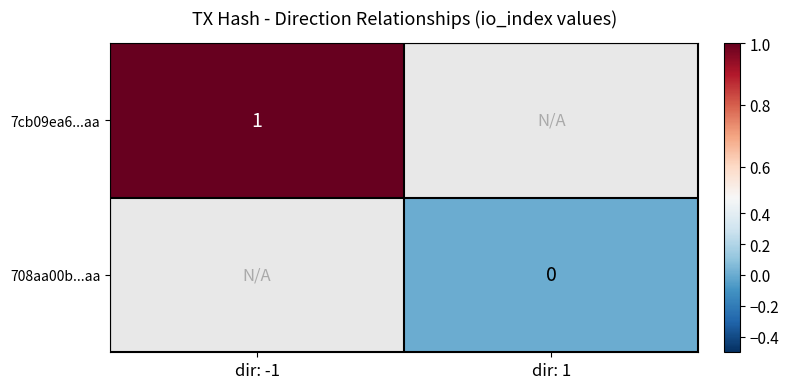

Which series has the largest range (max minus min)?

7cb09ea6...aa